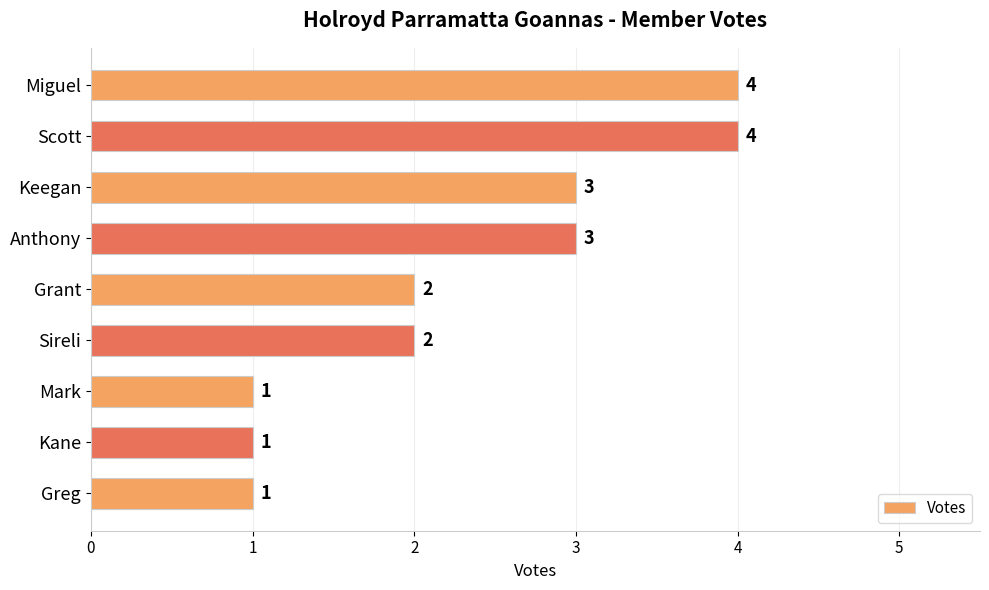

Between Greg and Keegan, which is larger?

Keegan